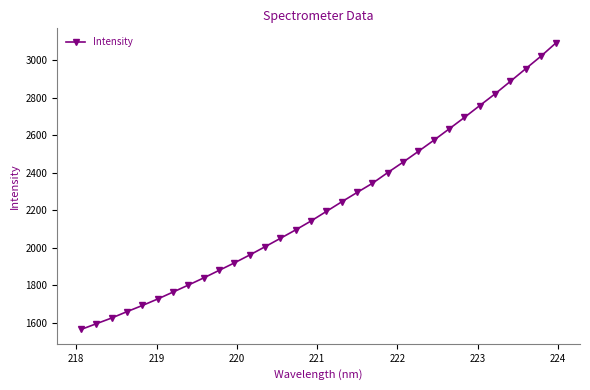

What is the difference between the maximum and minimum values?

1529.0